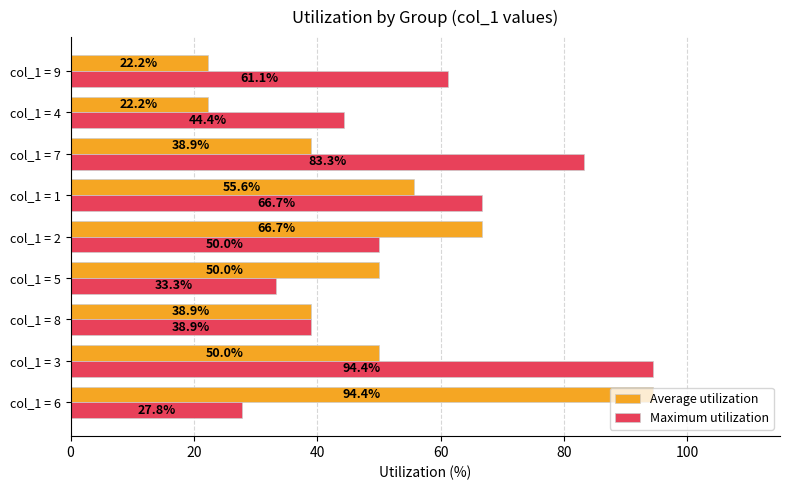

Where is Average utilization nearest to the value 58?

col_1 = 1